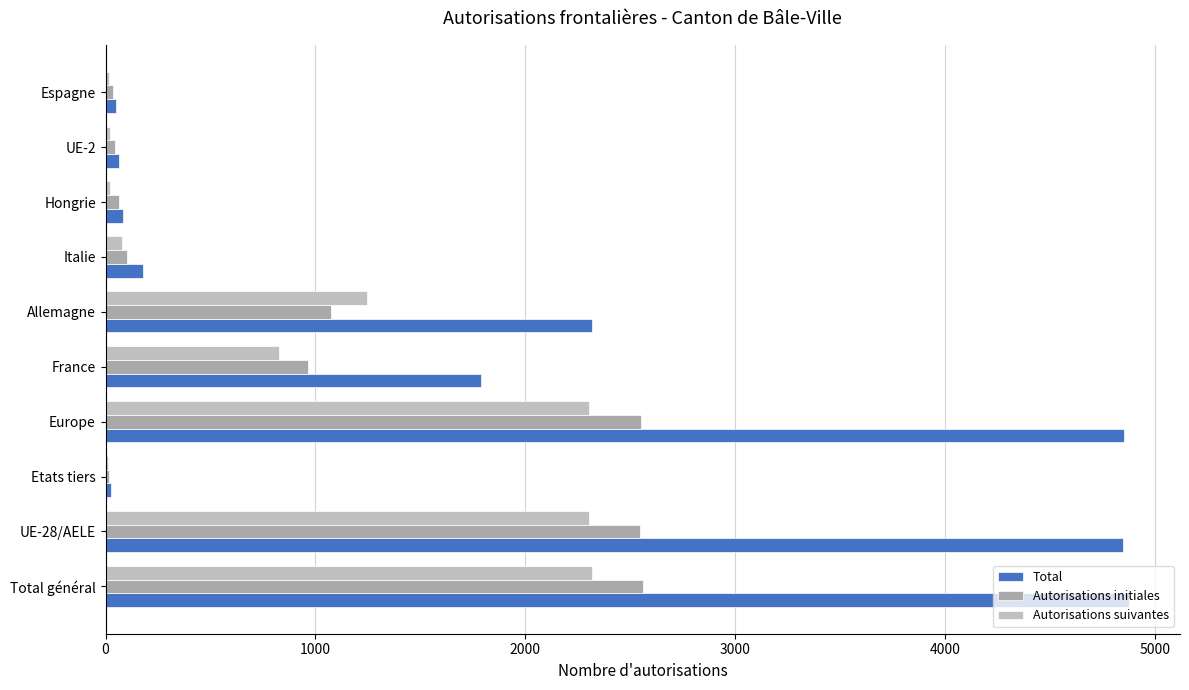

What are all the series names shown in the legend?

Total, Autorisations initiales, Autorisations suivantes